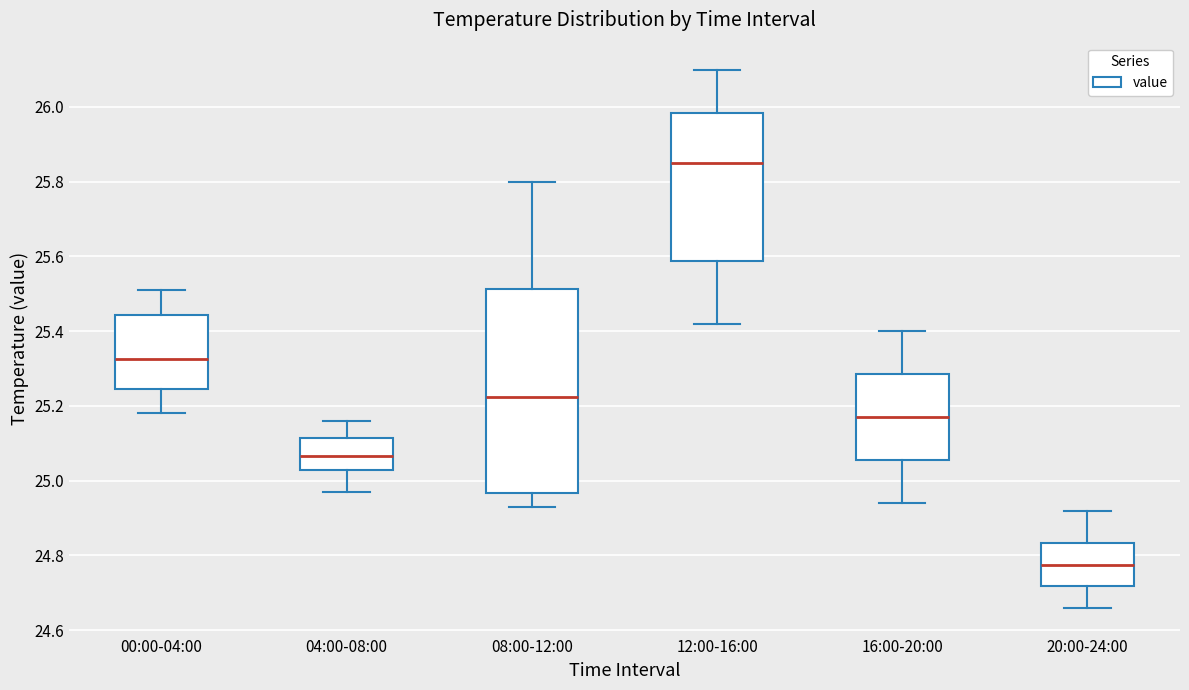

Which box's median line is the lowest?

20:00-24:00